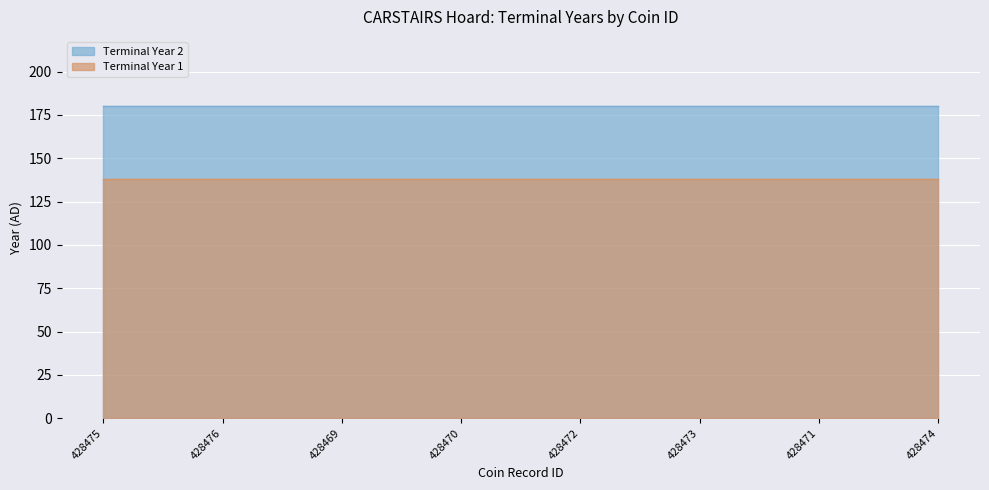

What is the sum of all terminalYear2 values?

1440